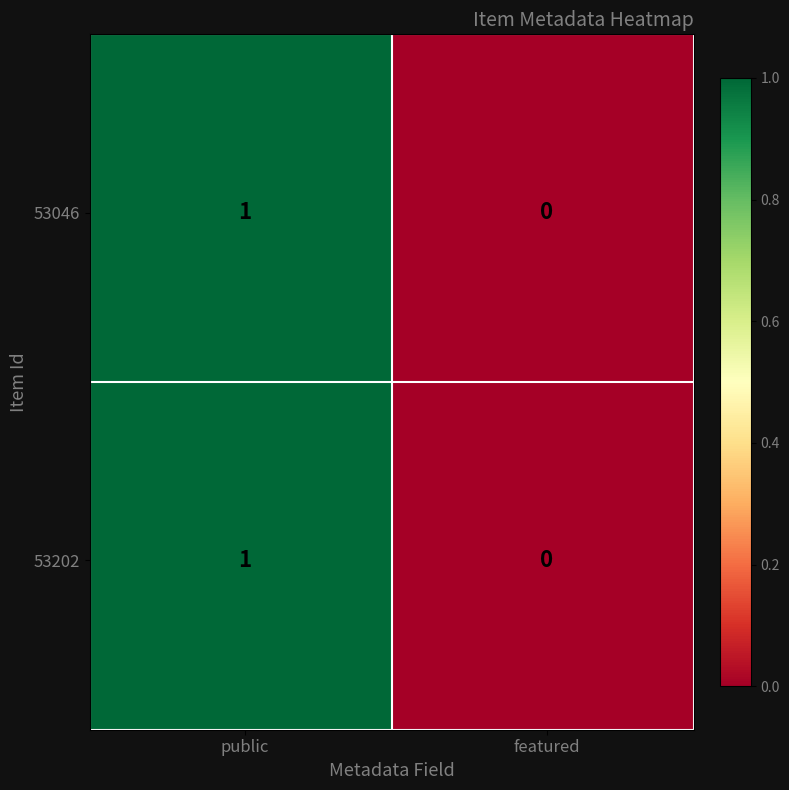

Which series has the widest spread of values?

53046